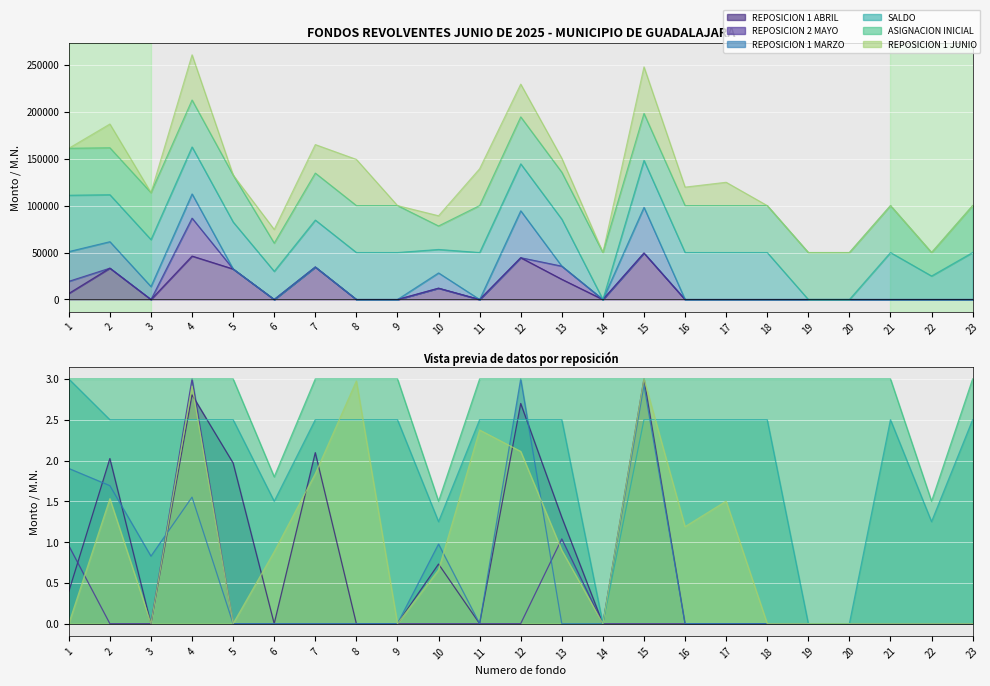

How many lines are shown in the chart?

6